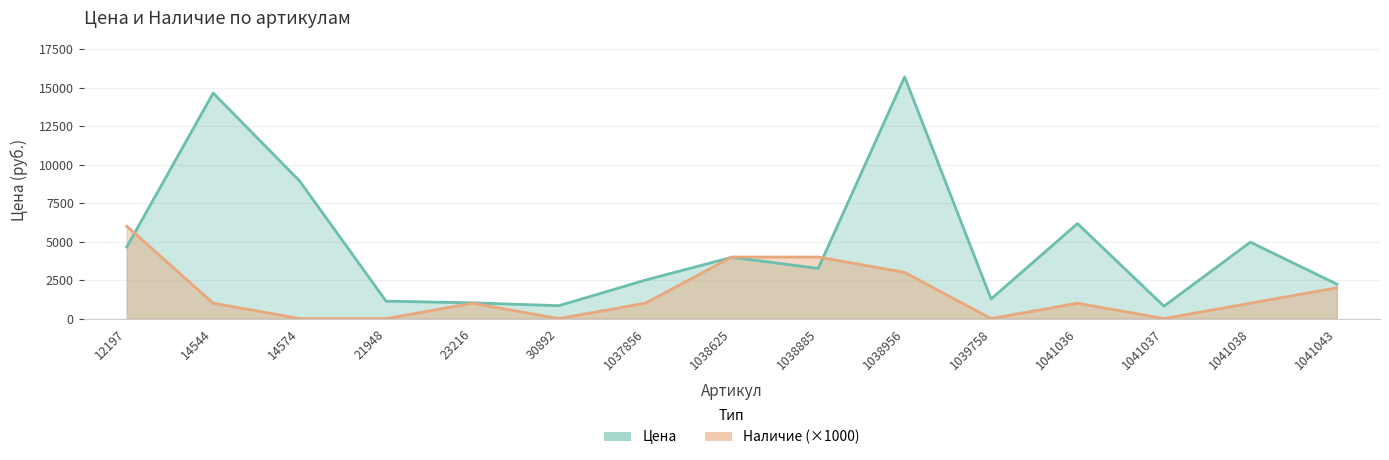

List the labels in order of Наличие value, smallest first.

14574, 21948, 30892, 1039758, 1041037, 14544, 23216, 1037856, 1041036, 1041038, 1041043, 1038956, 1038625, 1038885, 12197